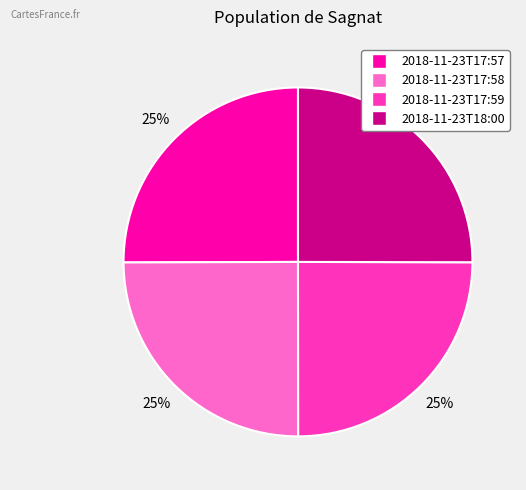

What is the ratio of the value at 2018-11-23T17:58 to the value at 2018-11-23T18:00?

1.0